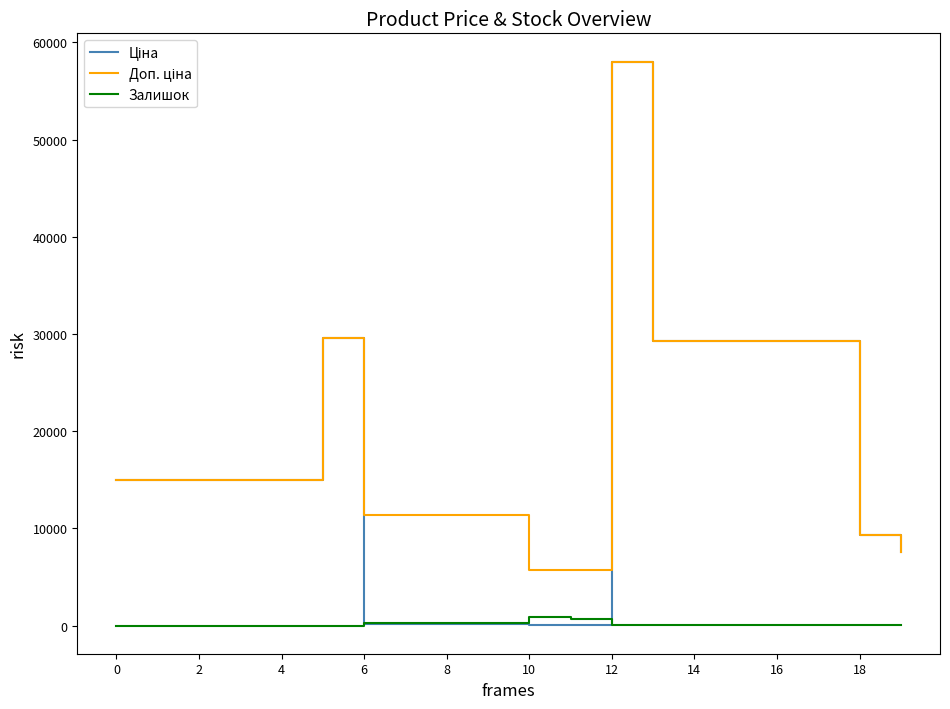

What is the greatest value displayed?

58037.0